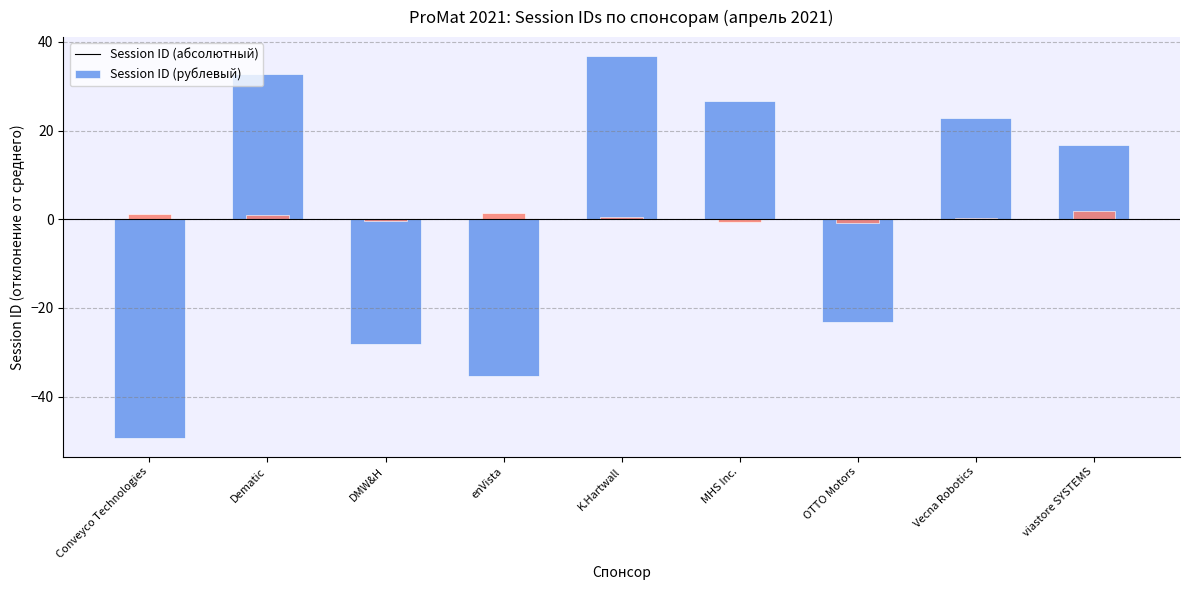

How many distinct data groups are displayed?

2